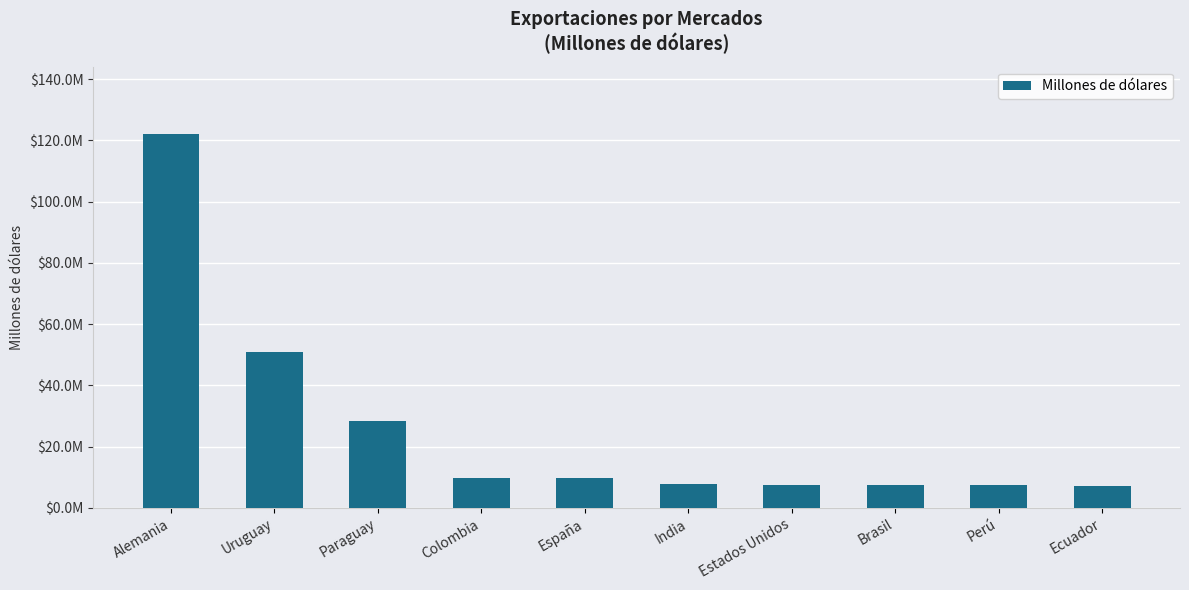

Does the chart contain any negative values?

No